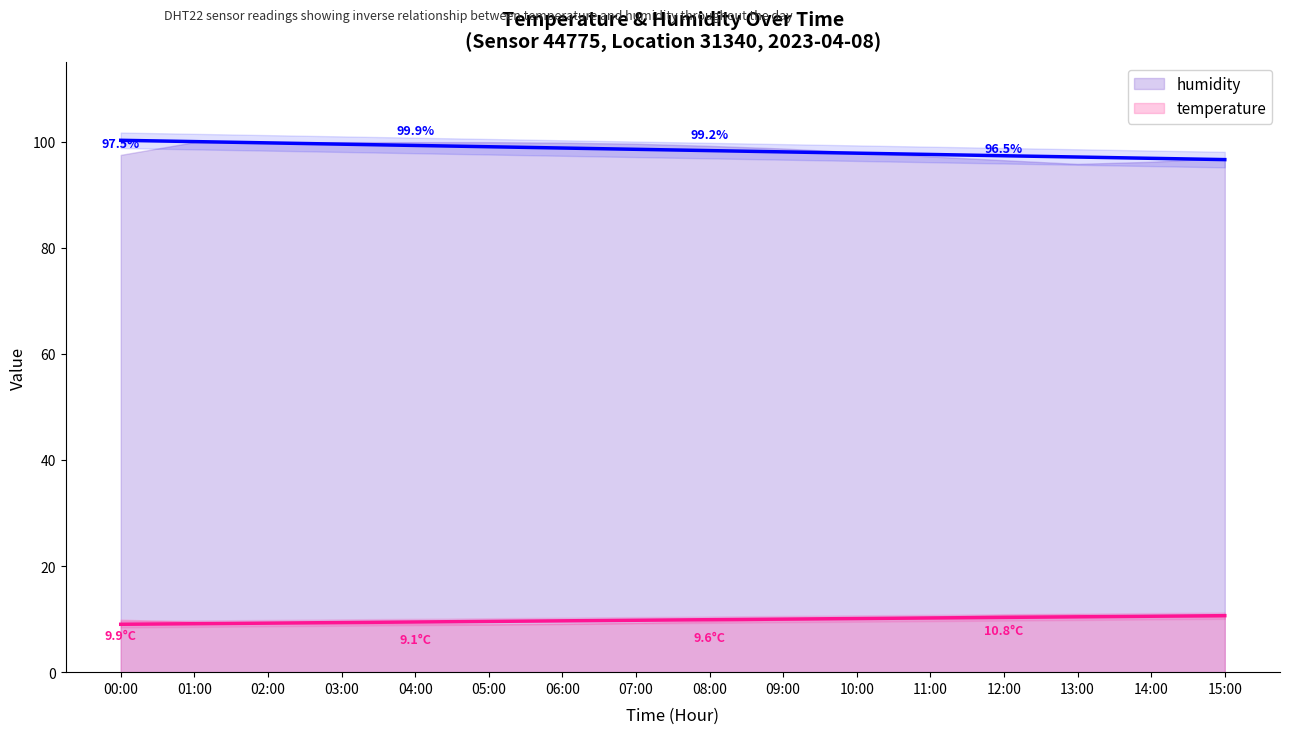

What is the highest value of the temperature series?

10.9